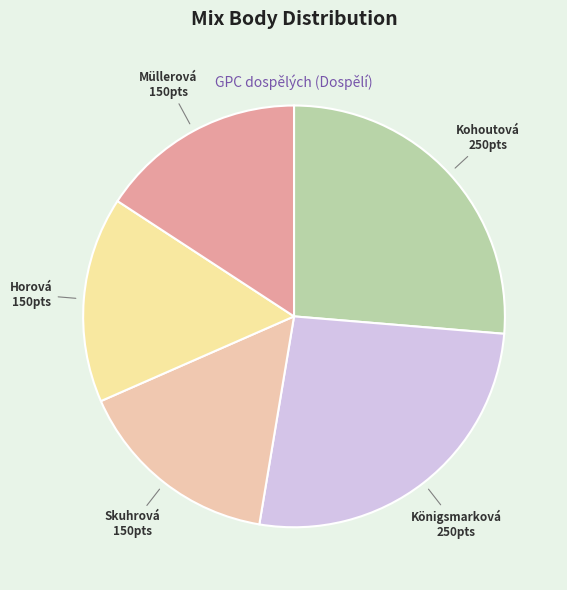

How many slices are in this pie chart?

5